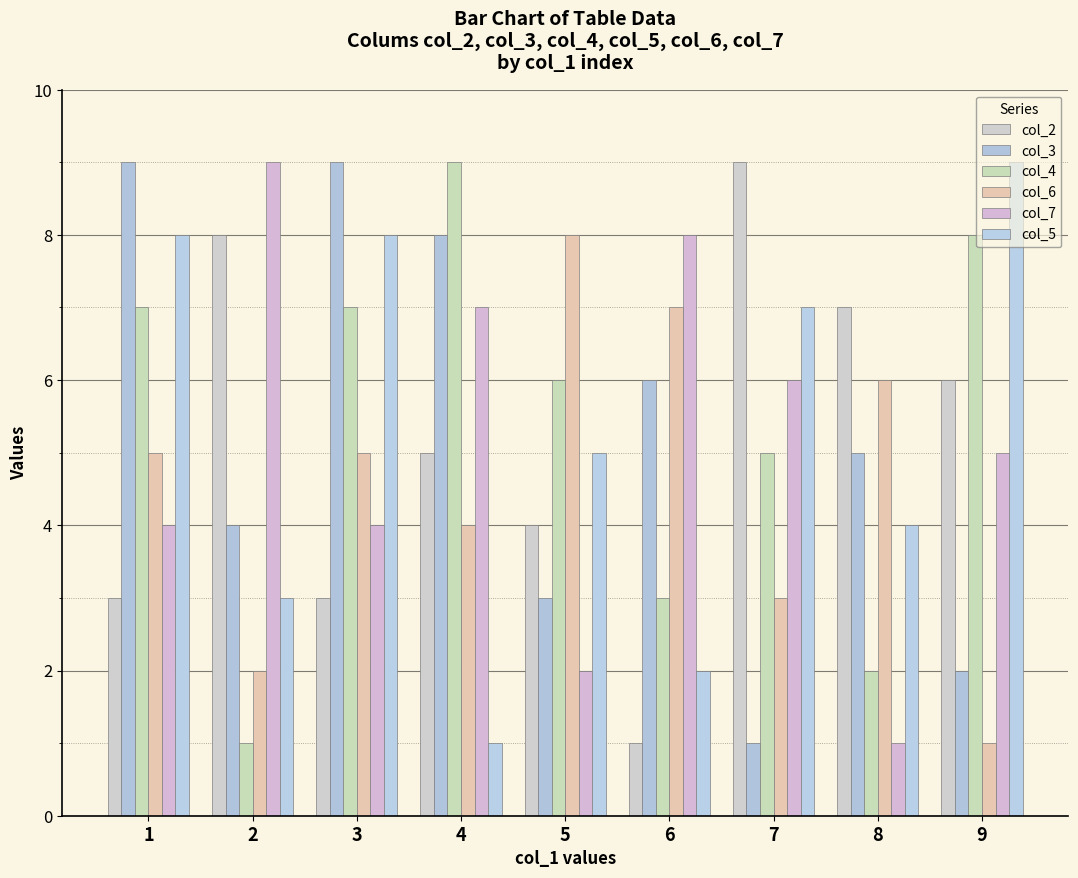

Which category has the highest value in the col_6 series?

5